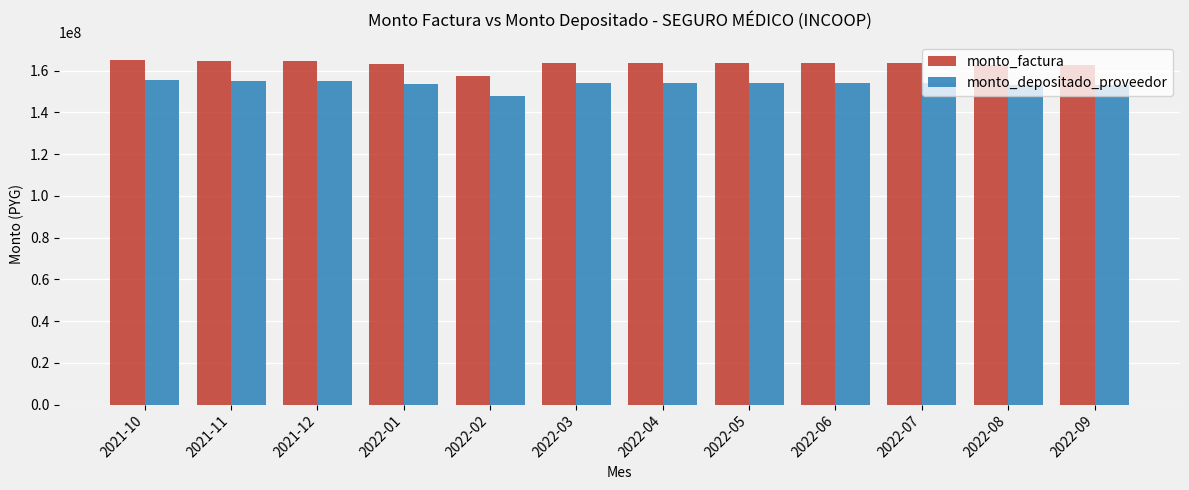

What is the highest value of the monto_factura series?

165263992